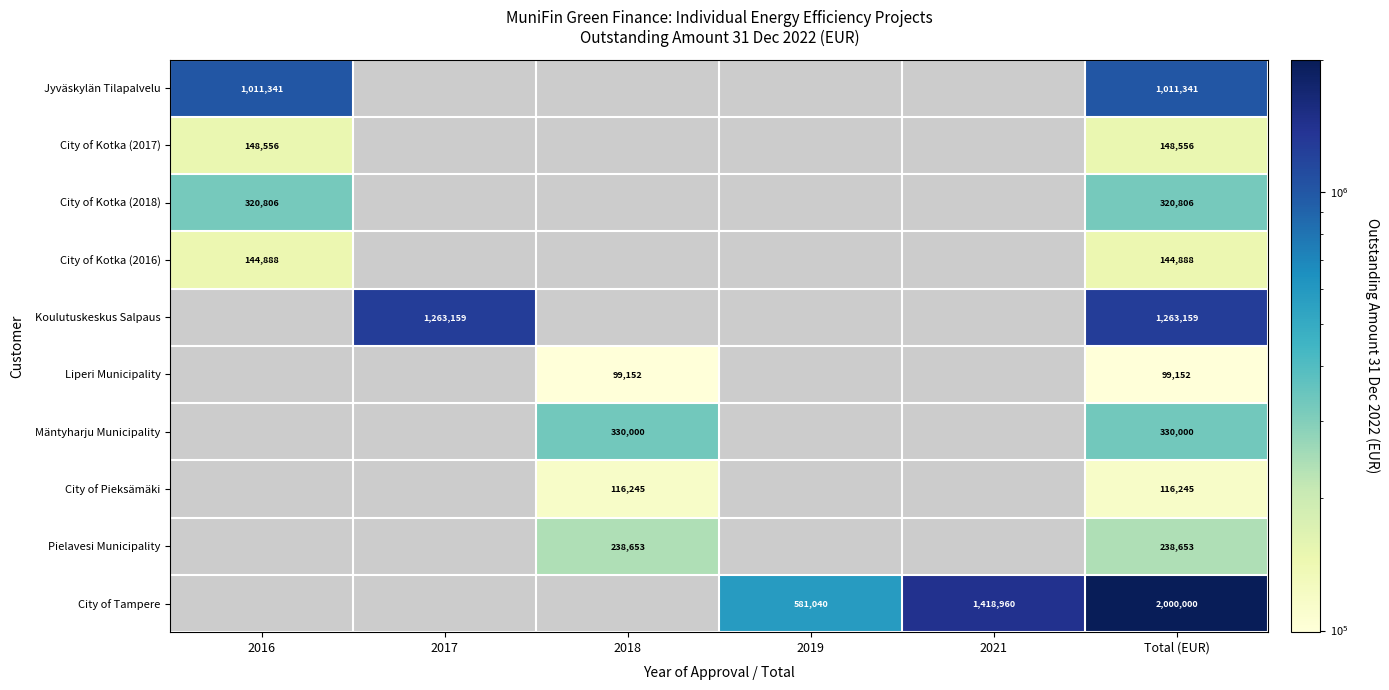

What is the difference between the highest and lowest values at 2017?

1263159.0